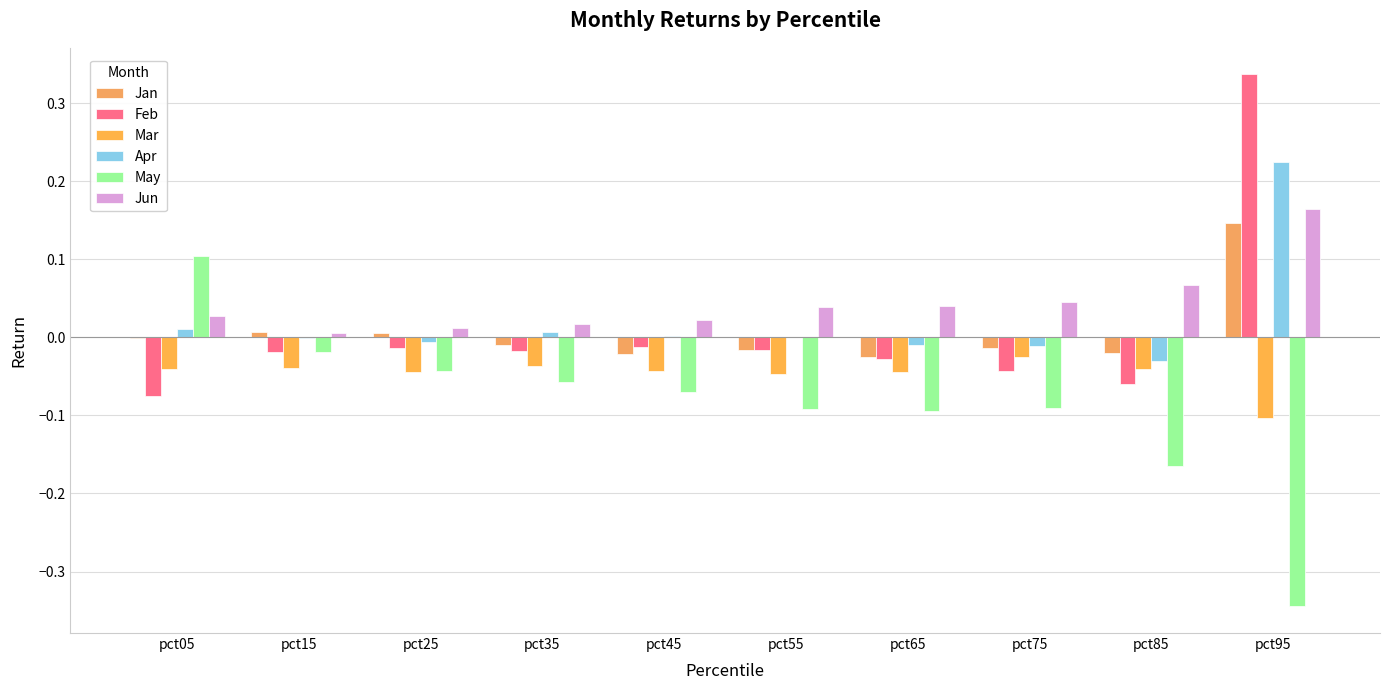

True or false: May has a value of -0.2 at pct85.

True